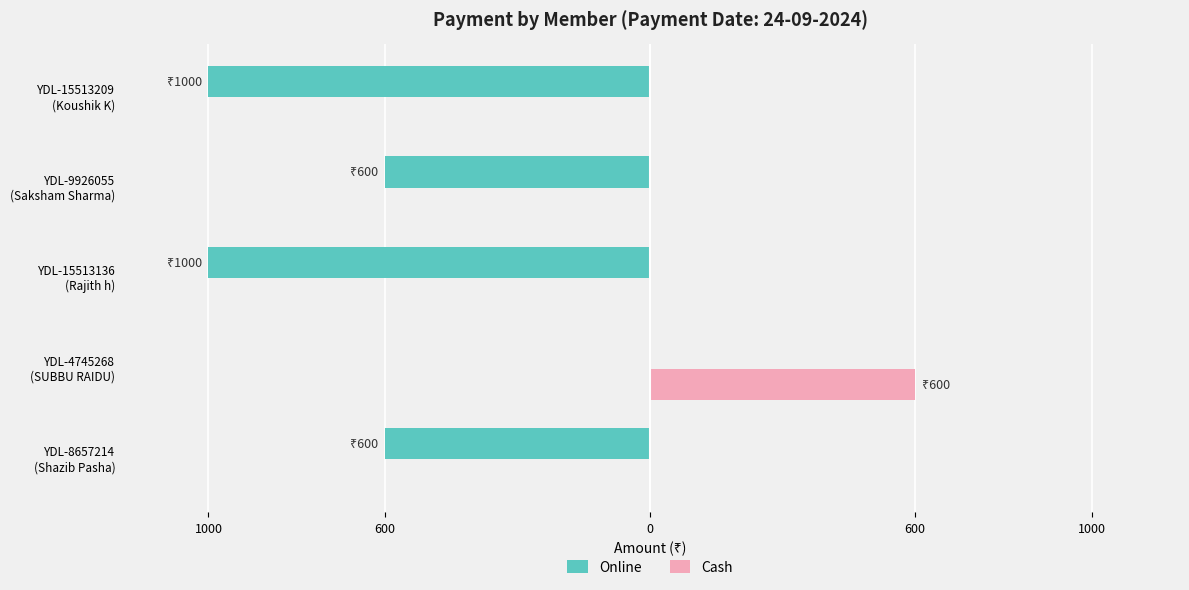

What are all the series names shown in the legend?

Online, Cash